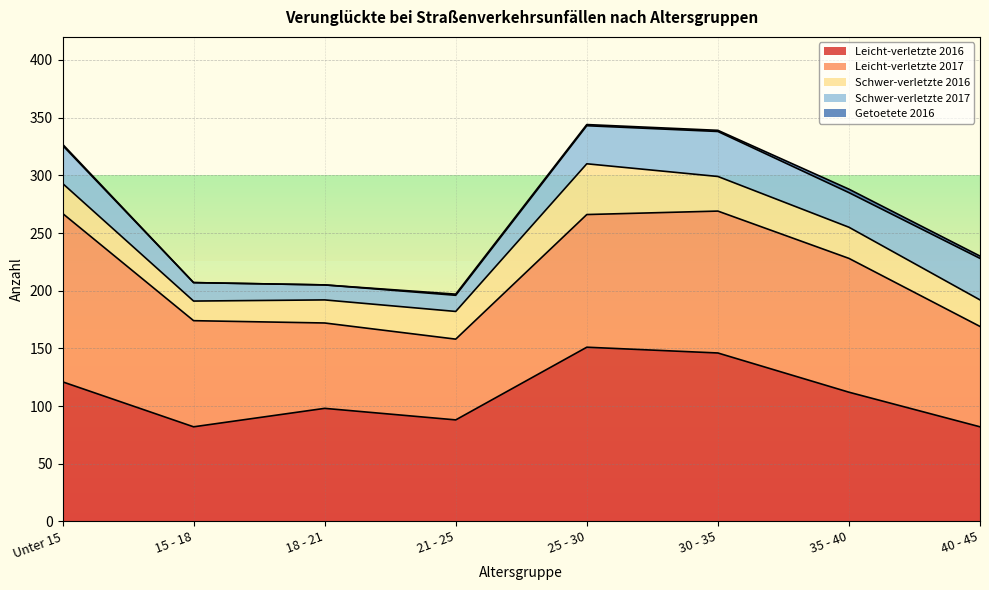

Reading left to right, transcribe all the data shown in this chart.

Leicht-verletzte 2016: 121	82	98	88	151	146	112	82
Leicht-verletzte 2017: 146	92	74	70	115	123	116	87
Schwer-verletzte 2016: 26	17	20	24	44	30	27	23
Schwer-verletzte 2017: 33	16	13	14	33	39	30	36
Getoetete 2016: 1	0	0	1	1	1	3	2